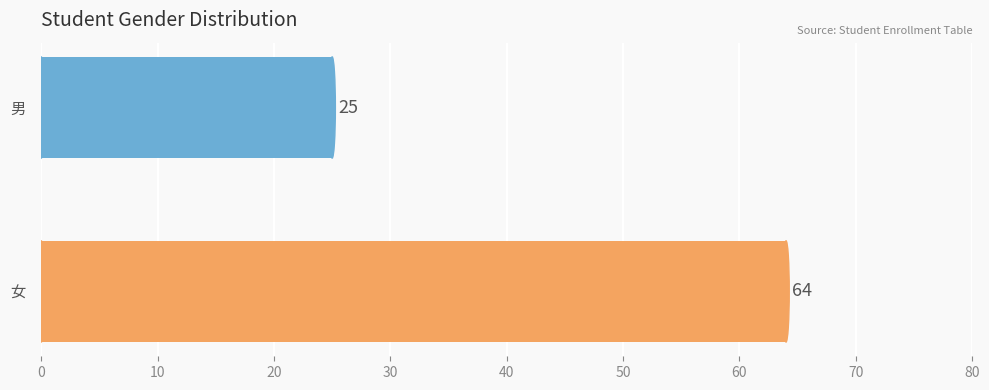

The value at 男 is 10. True or false?

False